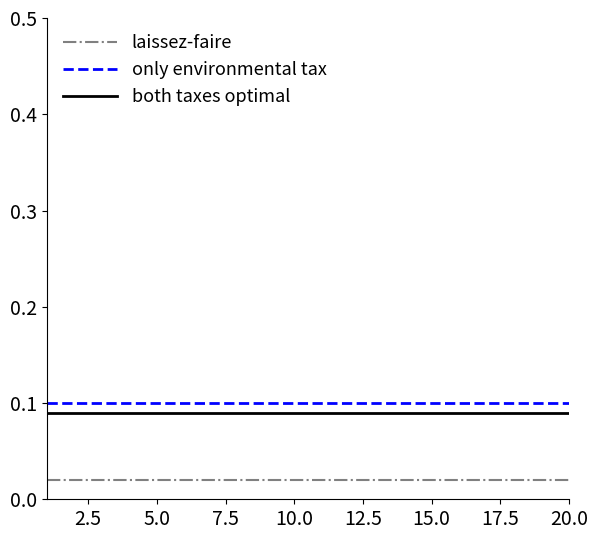

True or false: laissez-faire and only environmental tax cross at least once.

False